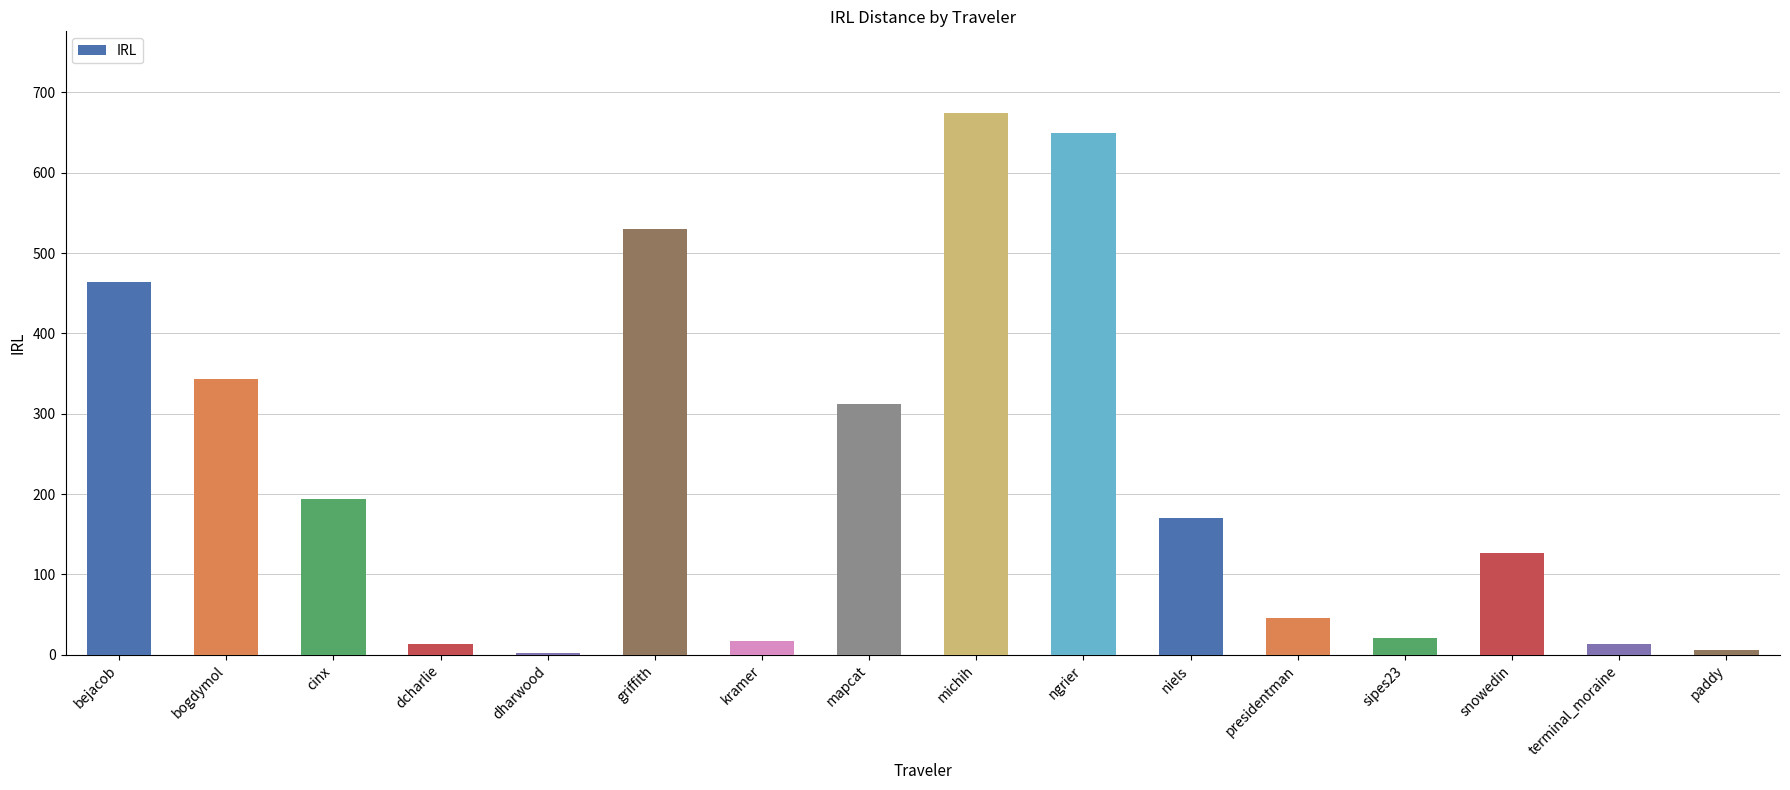

The value at mapcat is 311.9. True or false?

True